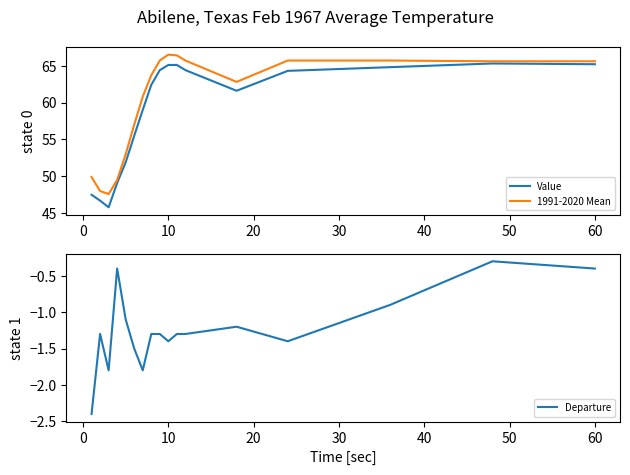

What is the minimum value for Departure?

-2.4